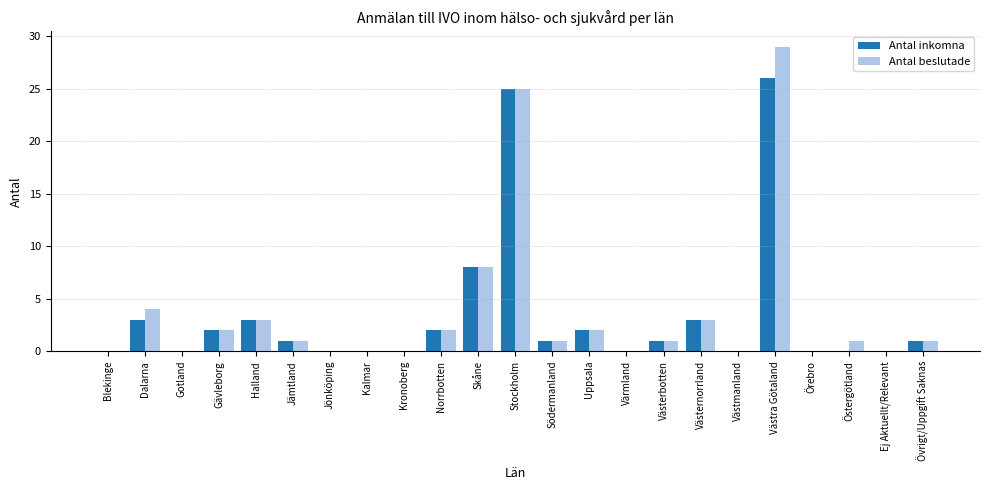

At which category is the sum across all series the highest?

Västra Götaland